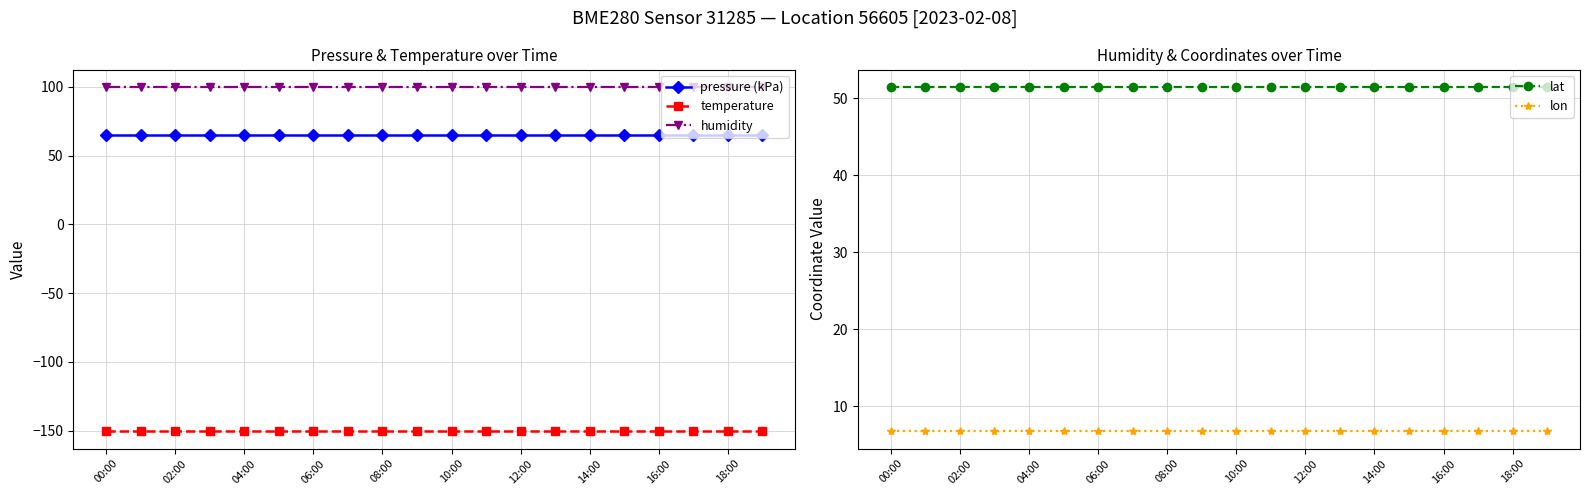

The lat series shows 51.5 at 13. True or false?

True